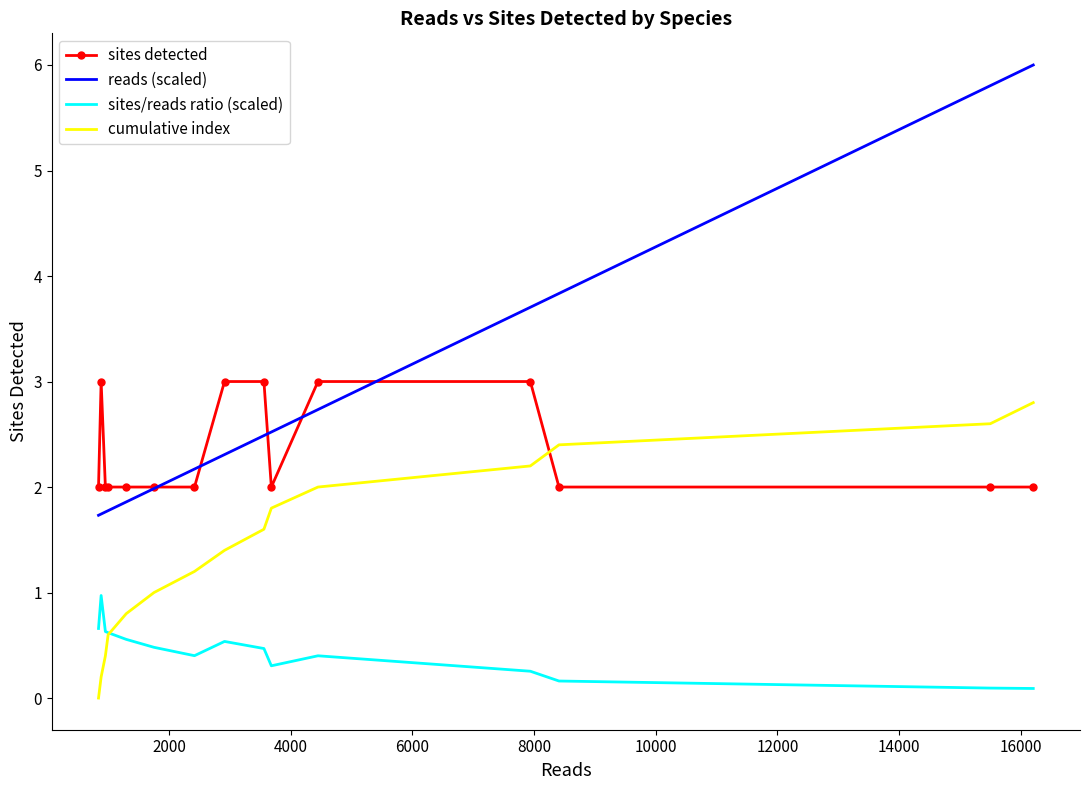

Which series has the widest spread of values?

reads (scaled)